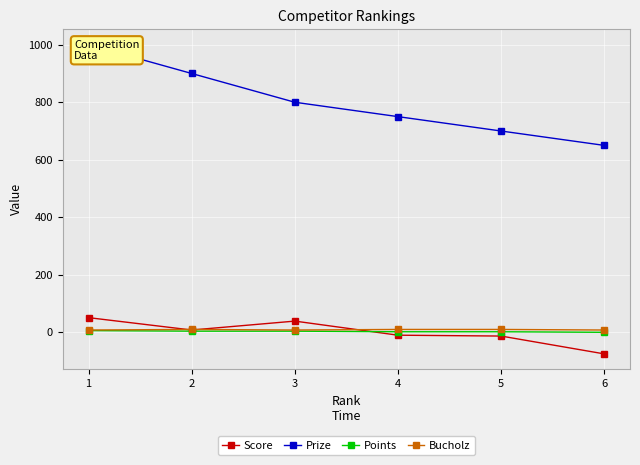

How many distinct data groups are displayed?

4